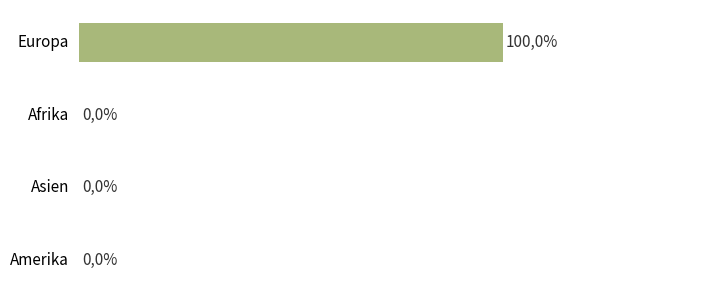

At which category does the chart reach its peak across all series?

Europa